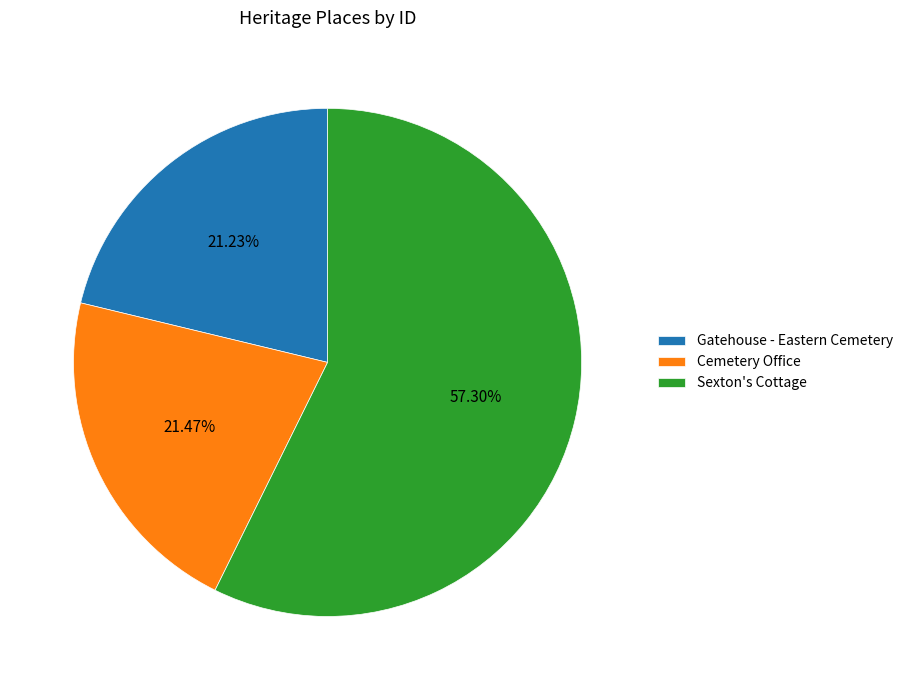

Approximately how many times larger is the value at Cemetery Office compared to Sexton's Cottage?

0.4